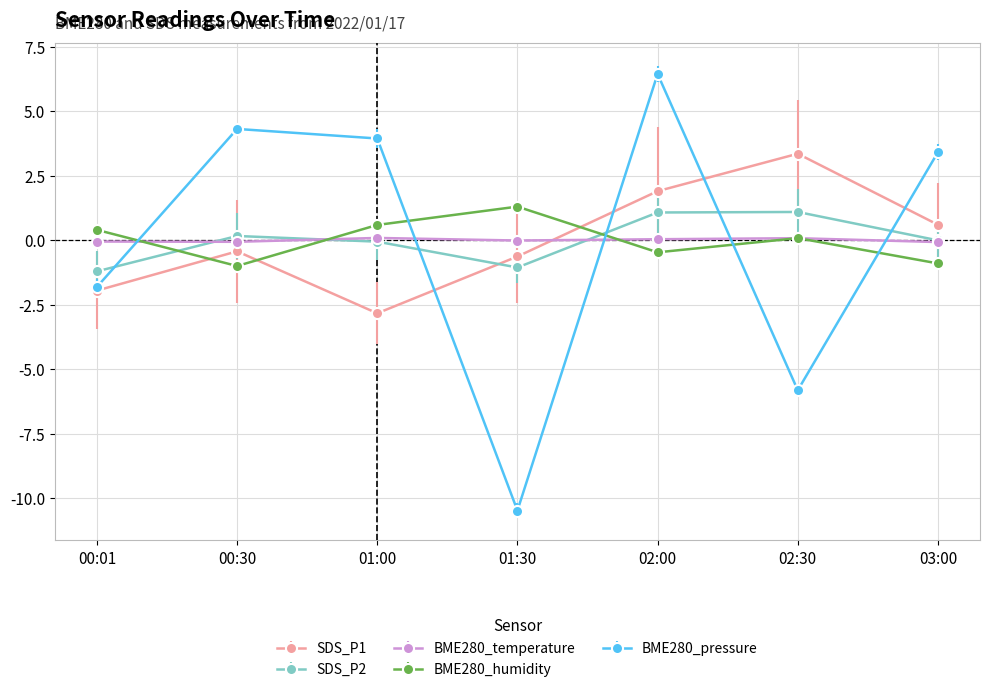

At which category is the sum across all series the highest?

02:00